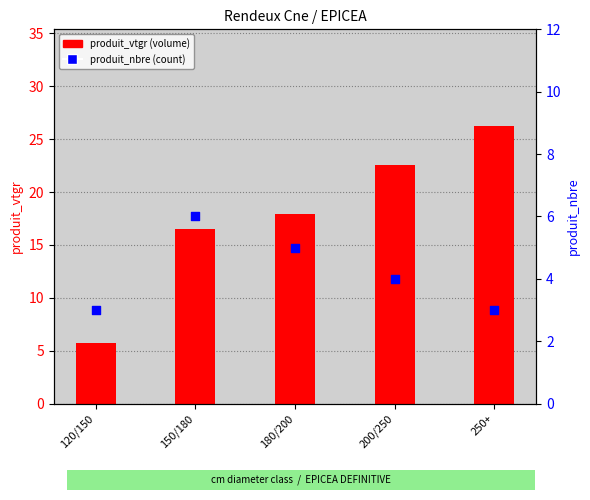

Which series has the largest total across all categories?

produit_vtgr (volume)